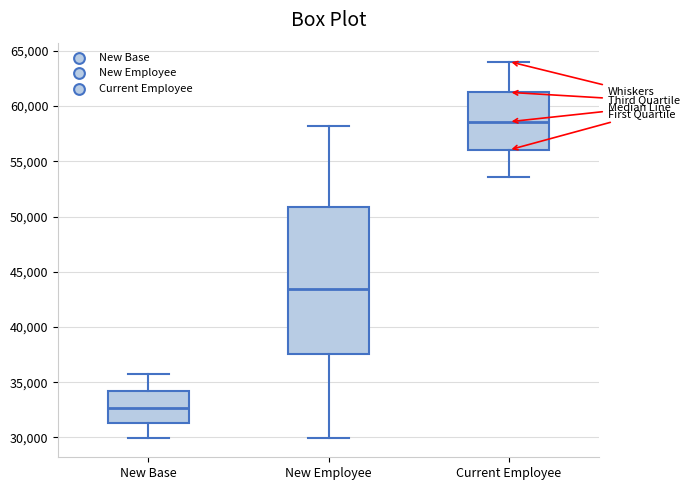

Where does the upper whisker of the box for New Employee end on the y-axis? The values are not printed on the chart, so give them approximately, as read against the axis.

58000